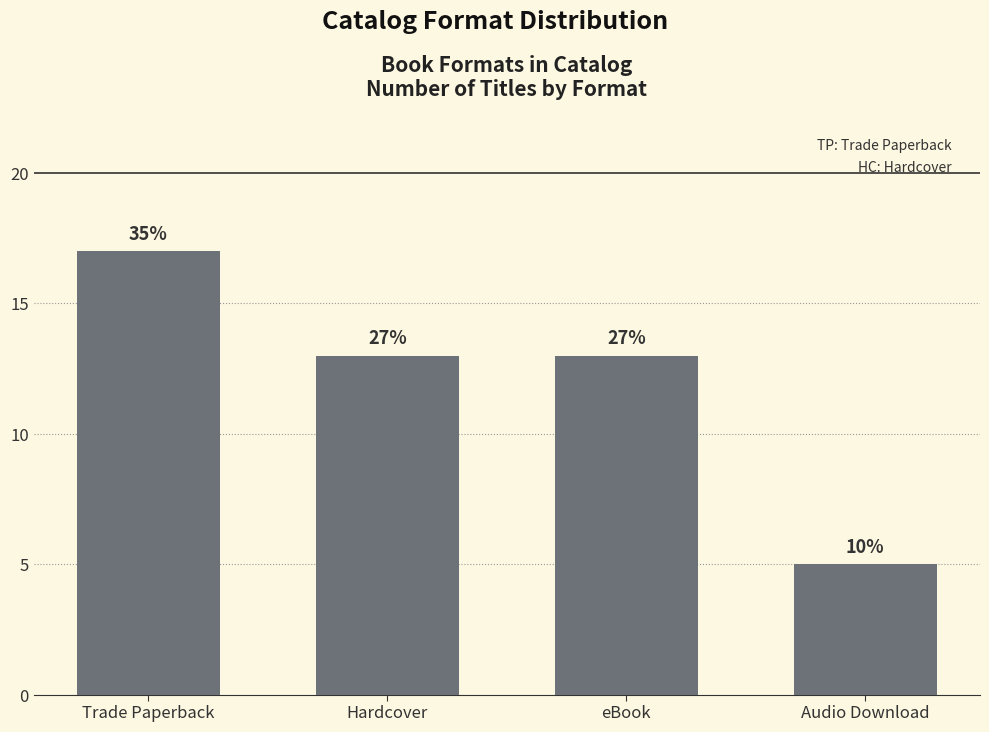

How many bars are there in total?

4